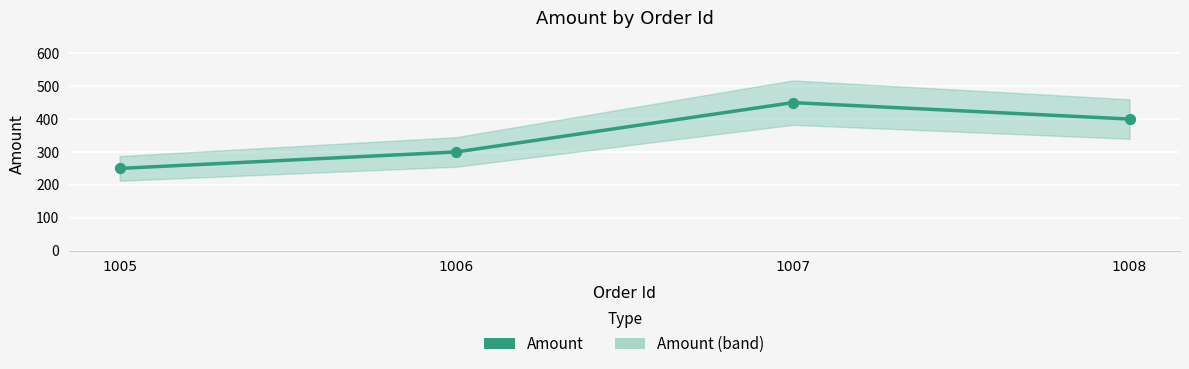

Approximately how many times larger is the value at 1006 compared to 1005?

1.2